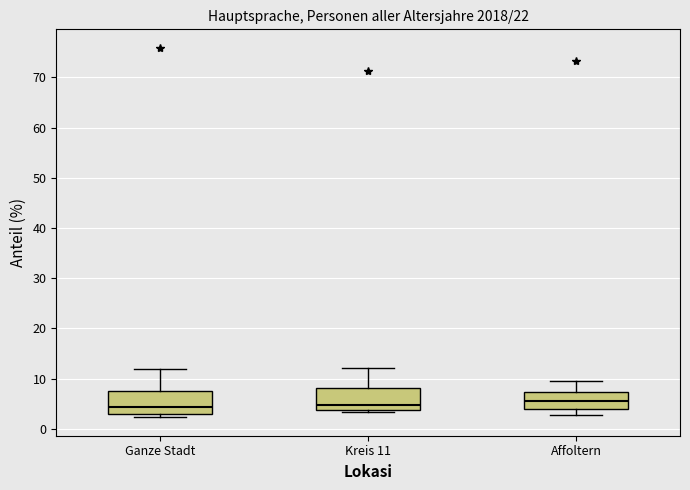

Where does the median line of the box for Kreis 11 sit on the y-axis? The values are not printed on the chart, so give them approximately, as read against the axis.

5